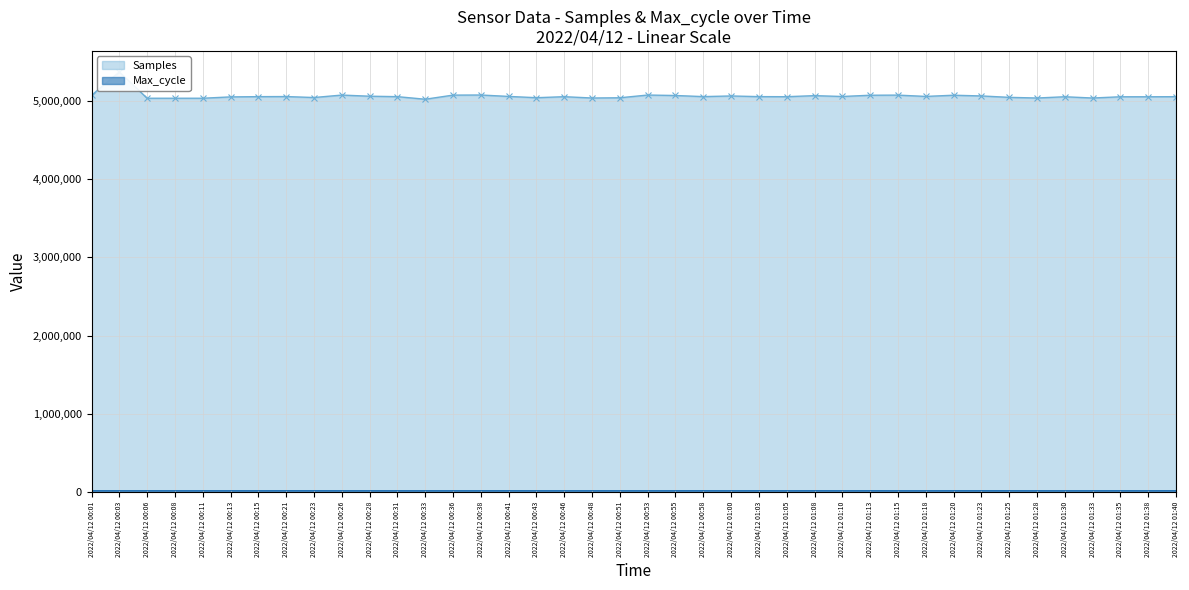

Reading right to left, what are all the values shown in this chart?

Samples - line: 5053446	5052307	5052222	5036349	5052439	5036382	5044892	5062867	5072074	5056751	5073476	5071918	5055826	5066587	5053201	5054157	5062554	5054366	5068469	5074365	5039452	5036477	5053218	5040360	5056783	5074733	5073436	5020820	5053758	5059407	5073984	5042648	5054958	5053872	5050663	5033513	5033438	5033442	5369376	5071284
Max_cycle - line: 20892	20388	20805	20470	20441	20384	20760	20937	20886	20383	20390	20834	20382	20958	20390	20836	20453	20890	20525	20420	20382	20504	20422	20536	20752	20480	20447	20383	20391	20380	20451	20918	20869	20395	20392	20383	20398	20507	20368	20409